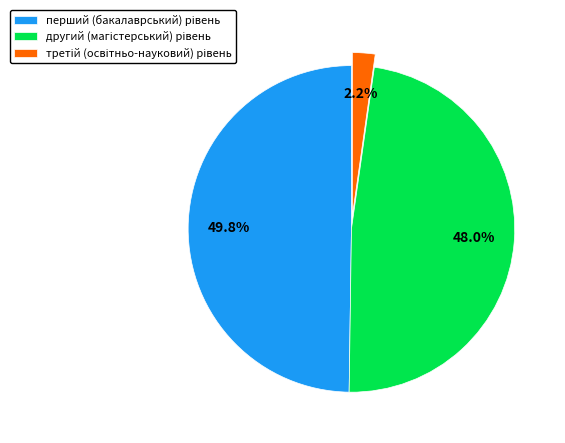

How many slices are in this pie chart?

3